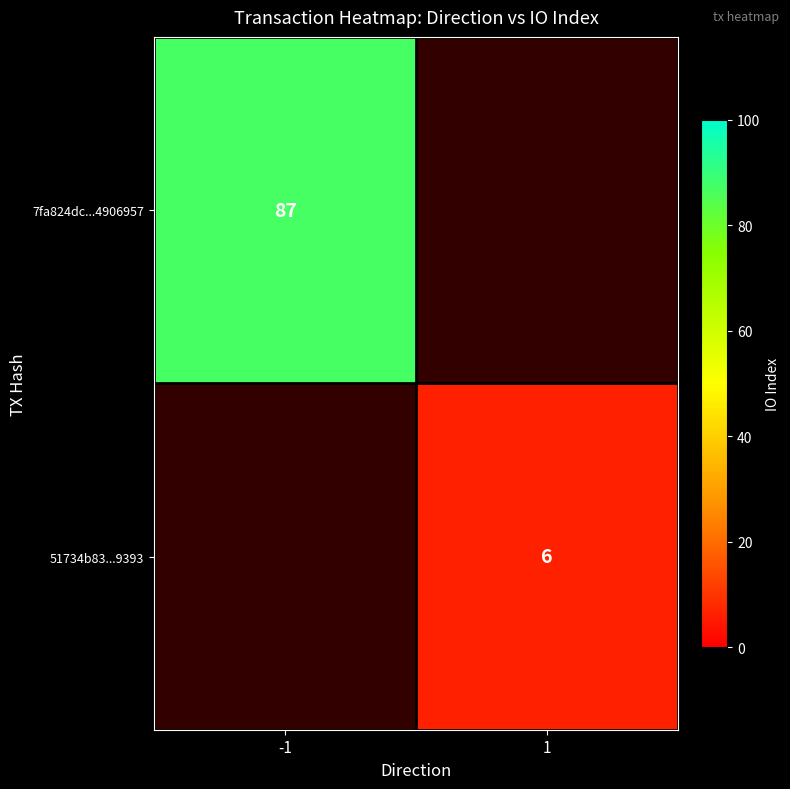

True or false: 51734b83...9393 has a value of 6 at 1.

True